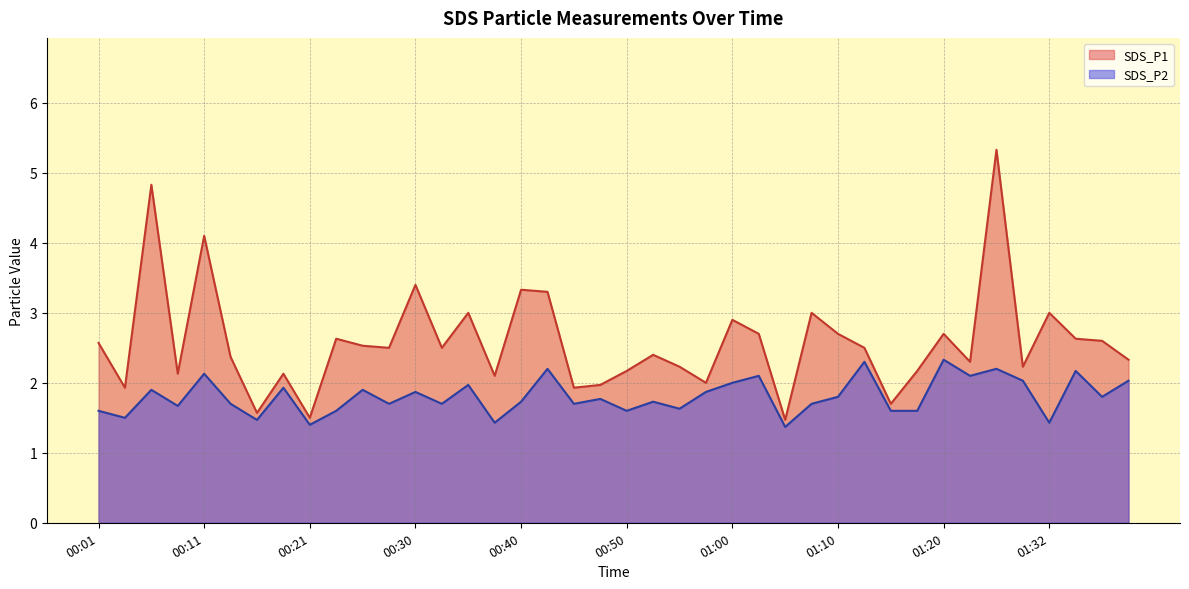

Rank the series by their average value, from lowest to highest.

SDS_P2, SDS_P1